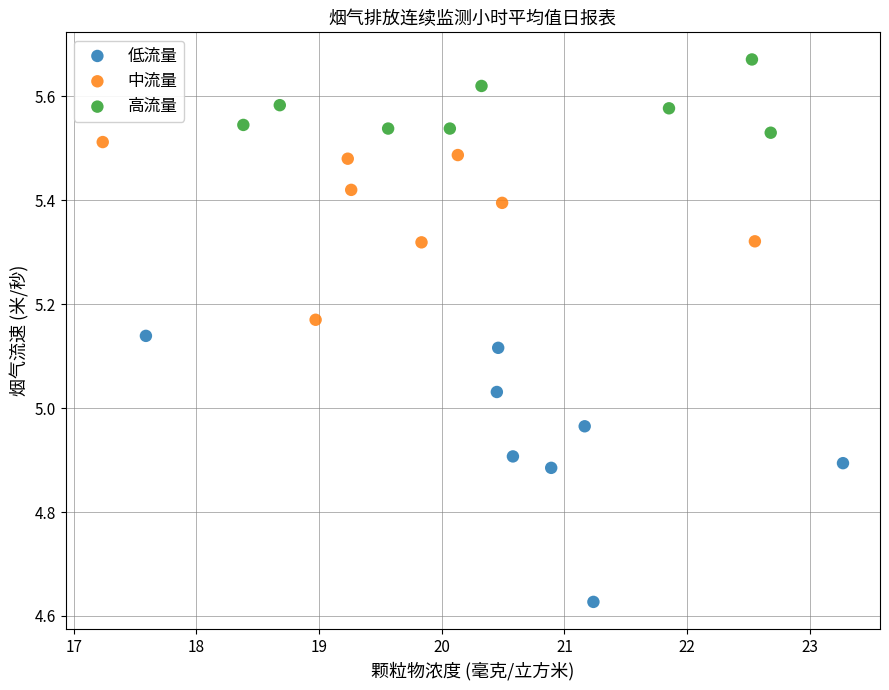

Which series contains the highest Y value?

高流量